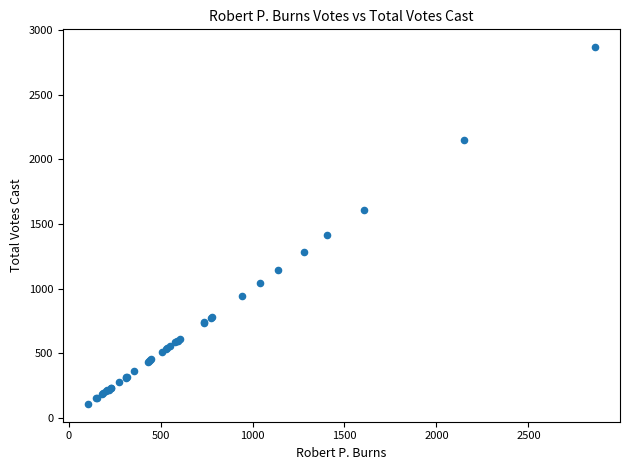

What Y value in the scatter plot is closest to 1488?

1411